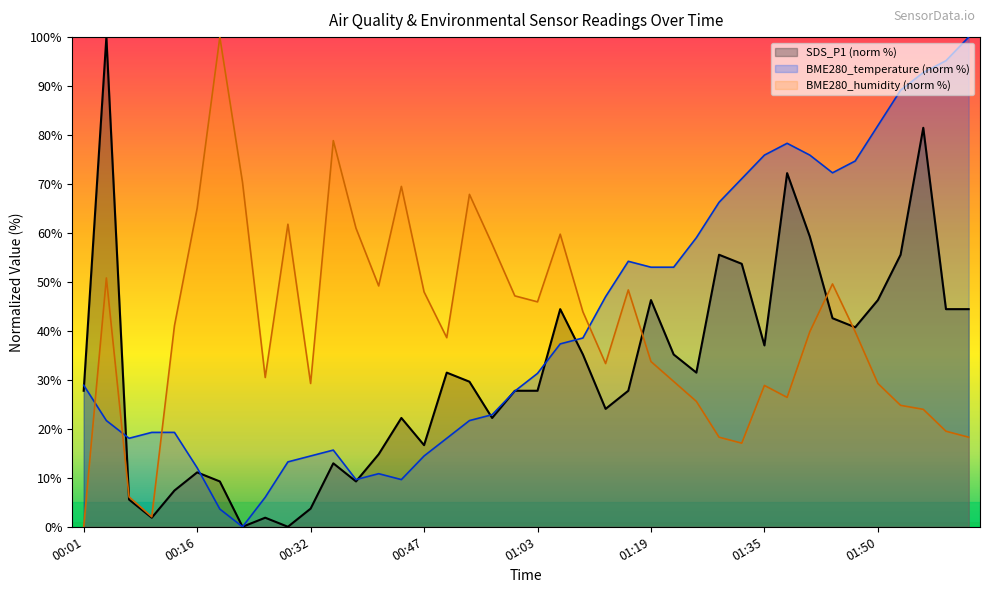

How many categories are shown in the chart?

40